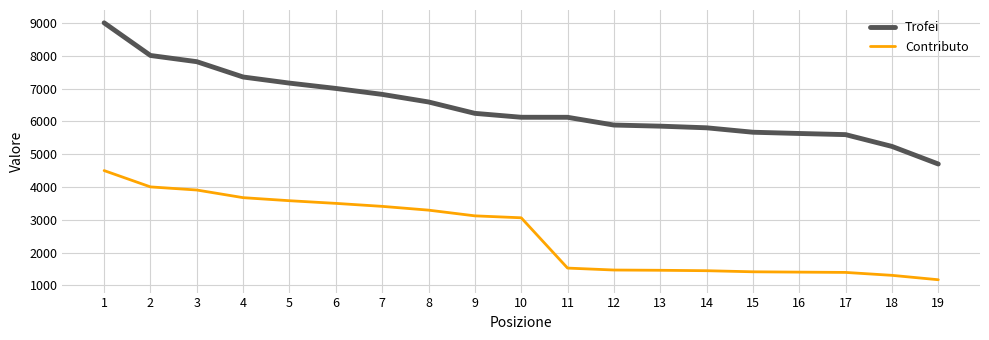

True or false: Contributo and Trofei cross at least once.

False